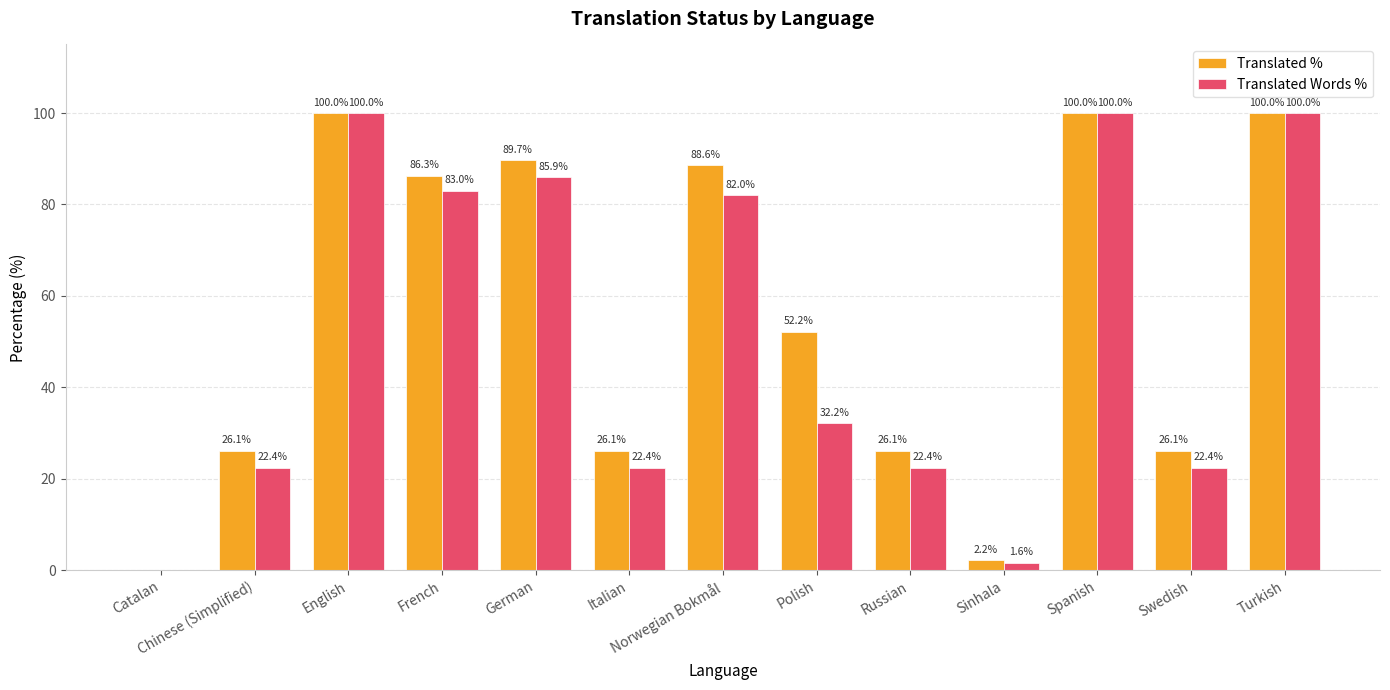

How many categories are shown in the chart?

13